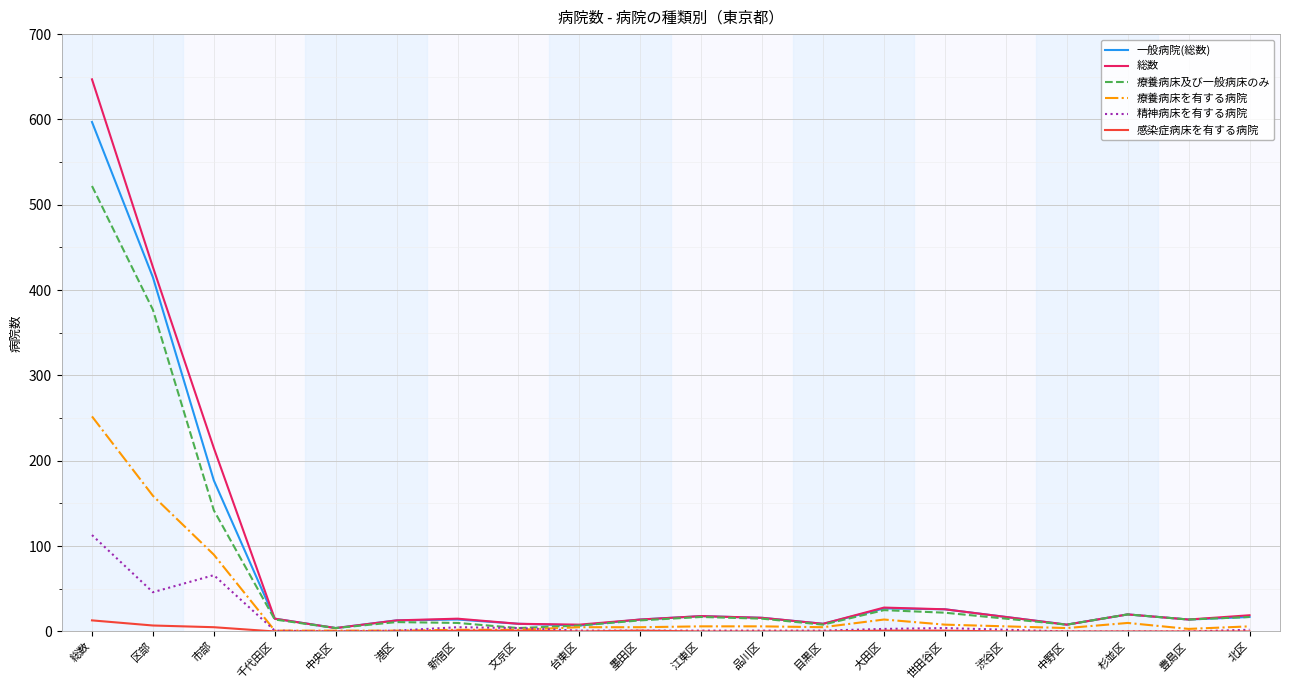

Is it true that 精神病床を有する病院 equals -73 at 杉並区?

False